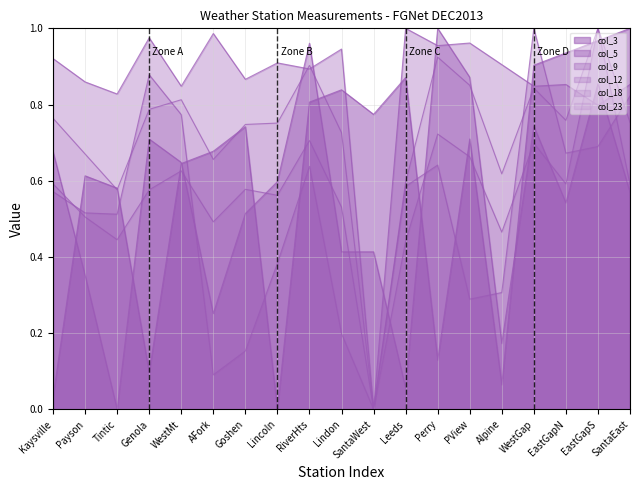

What position from the right is EastGapN?

3